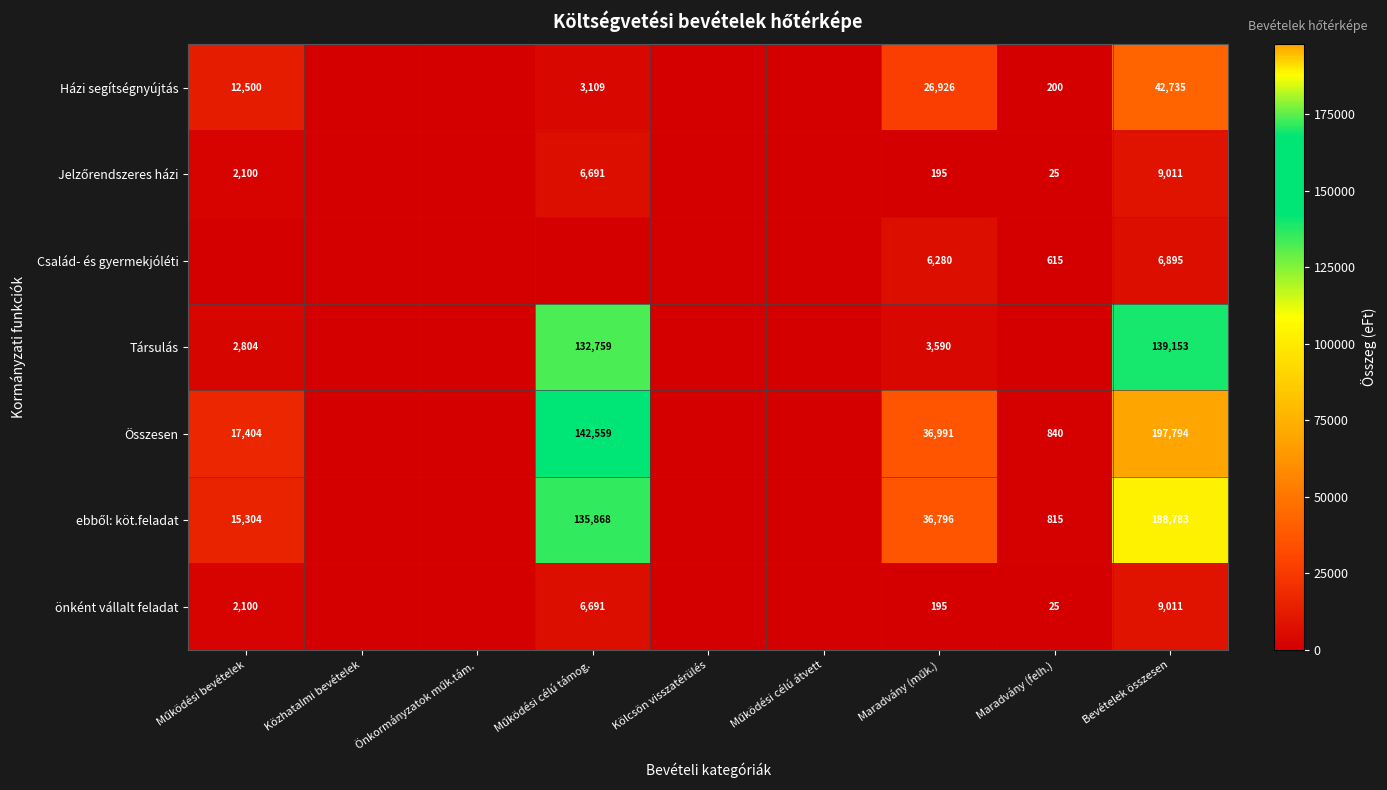

Rank the series by their maximum value, from highest to lowest.

Összesen, ebből: köt.feladat, Társulás, Házi segítségnyújtás, Jelzőrendszeres házi, önként vállalt feladat, Család- és gyermekjóléti